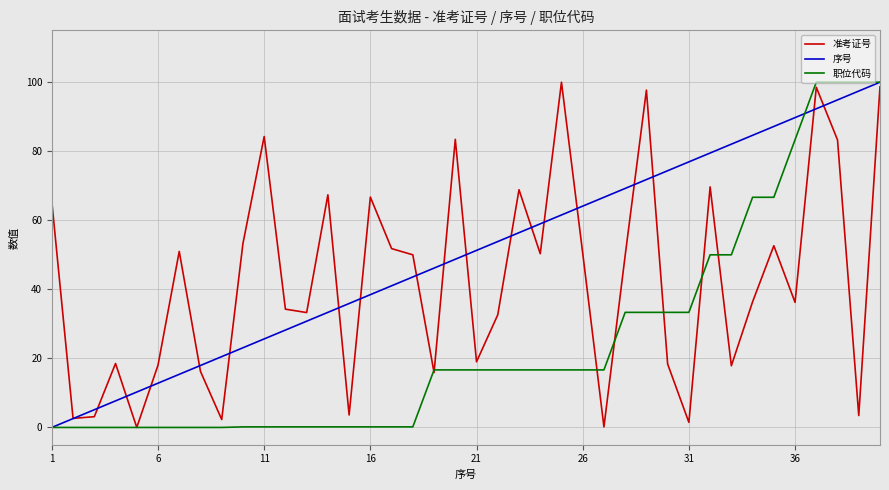

Which series has the largest total across all categories?

序号